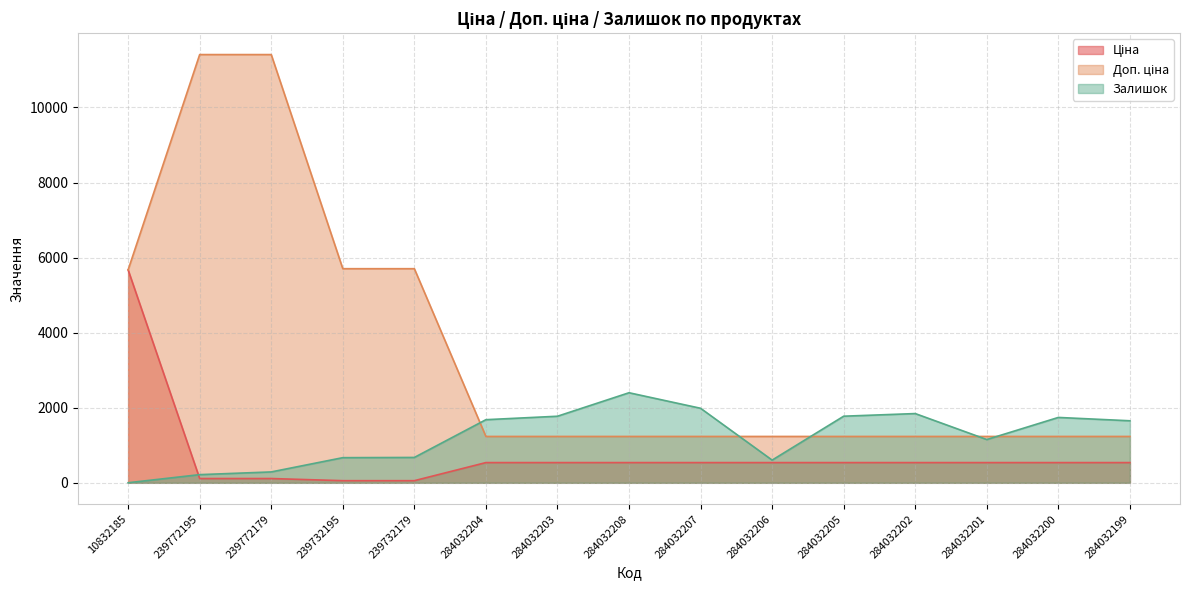

Reading right to left, what are all the values shown in this chart?

Ціна: 539.0	539.0	539.0	539.0	539.0	539.0	539.0	539.0	539.0	539.0	57.0	57.0	114.1	114.1	5673.8
Доп. ціна: 1235.4	1235.4	1235.4	1235.4	1235.4	1235.4	1235.4	1235.4	1235.4	1235.4	5705.0	5705.0	11410.0	11410.0	5673.8
Залишок: 1653.0	1742.0	1153.0	1845.0	1775.0	605.0	1986.0	2400.0	1774.0	1682.0	676.0	670.0	290.0	218.0	2.0